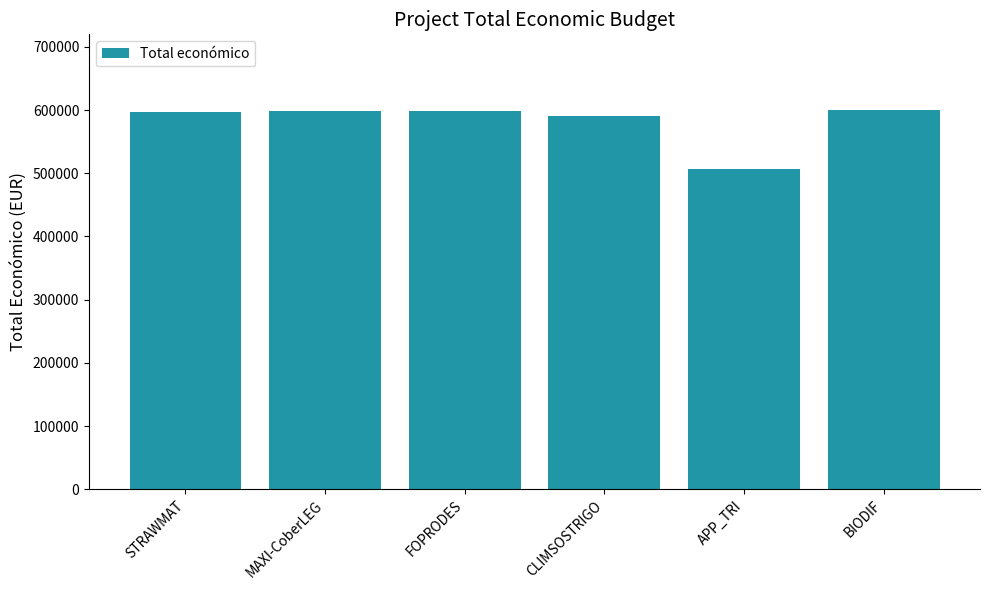

Approximately how many times larger is the value at BIODIF compared to CLIMSOSTRIGO?

1.0